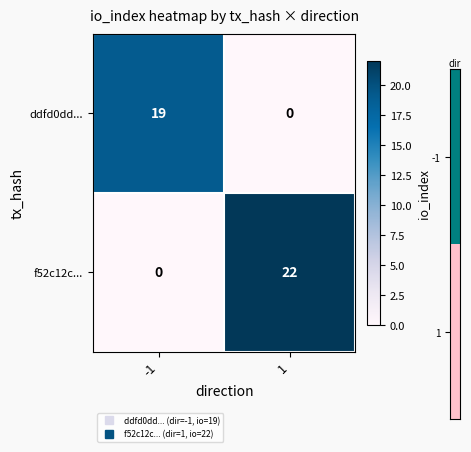

What is the spread (max minus min) of values at 1?

22